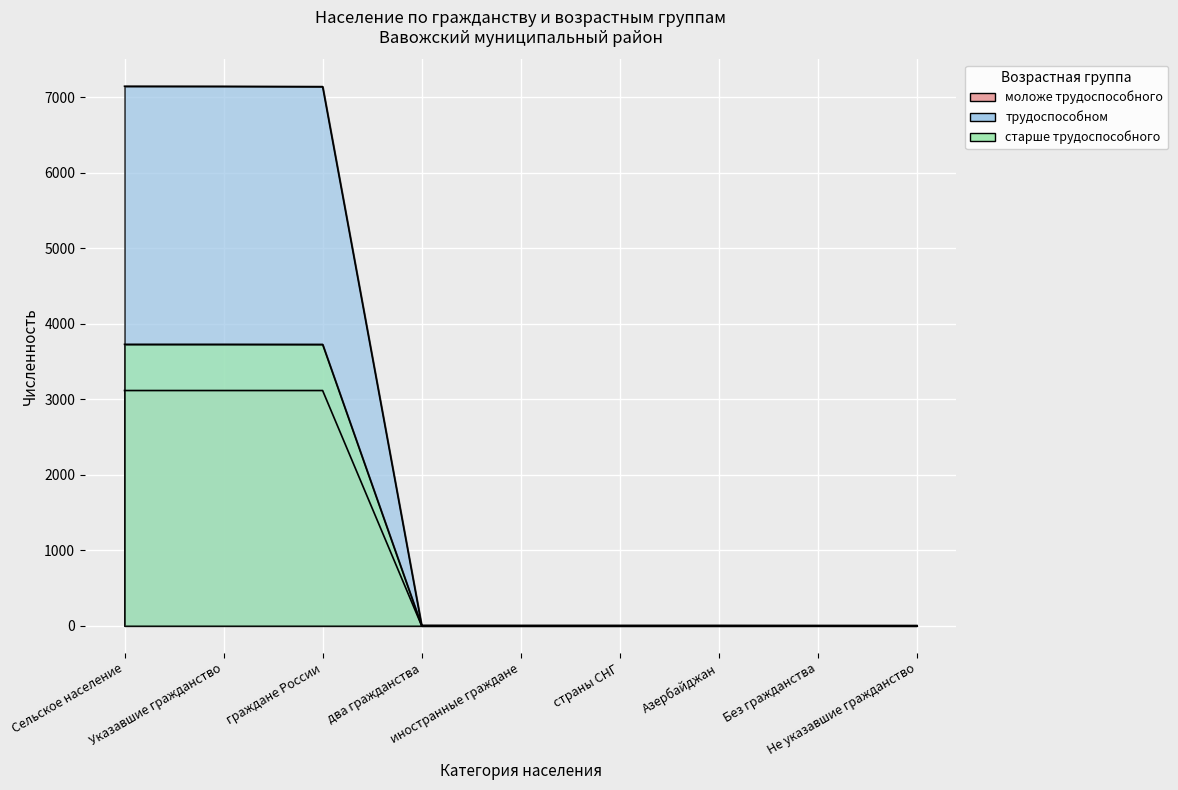

What is the label of the 8th point from the left?

Без гражданства